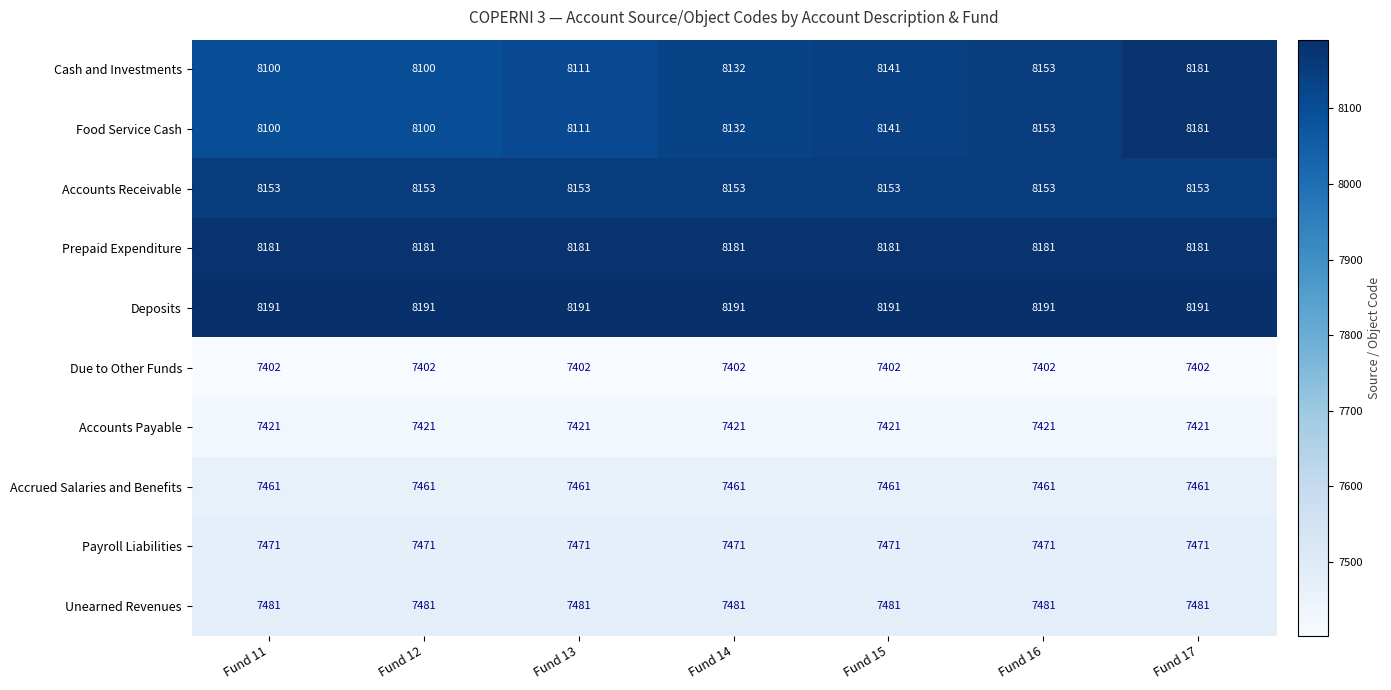

What is the approximate value of Deposits at Fund 16?

8191